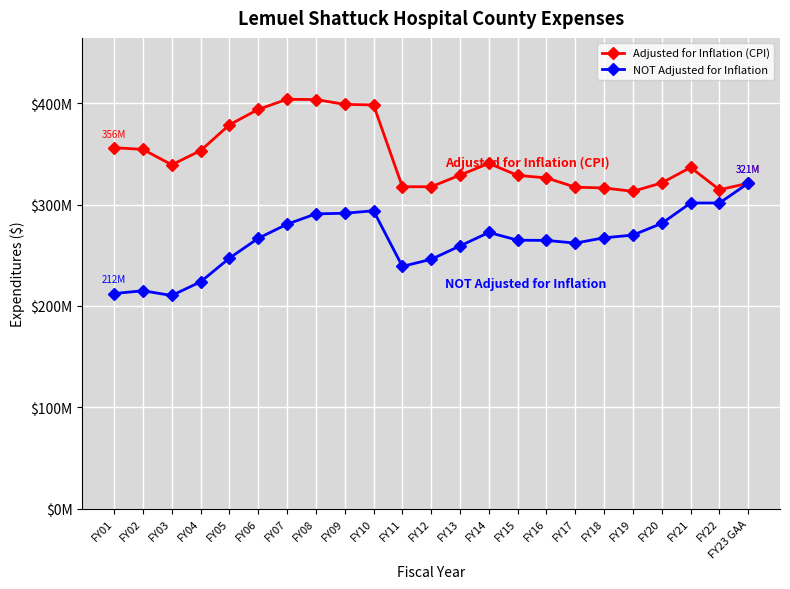

Is this an area chart (filled region under the line)?

No